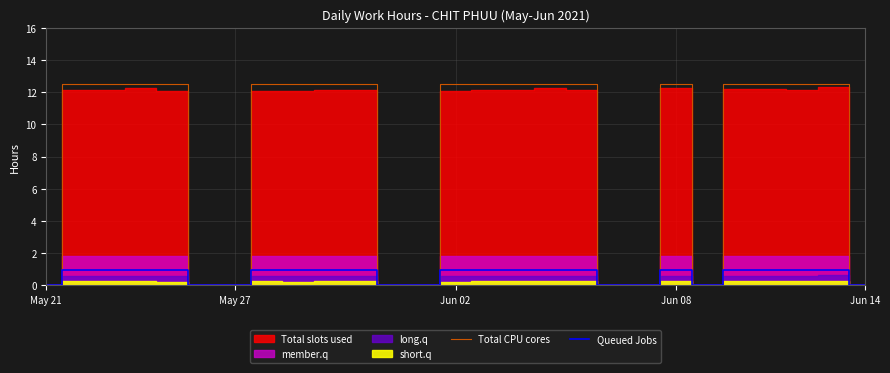

True or false: Queued Jobs and Total CPU cores cross at least once.

False